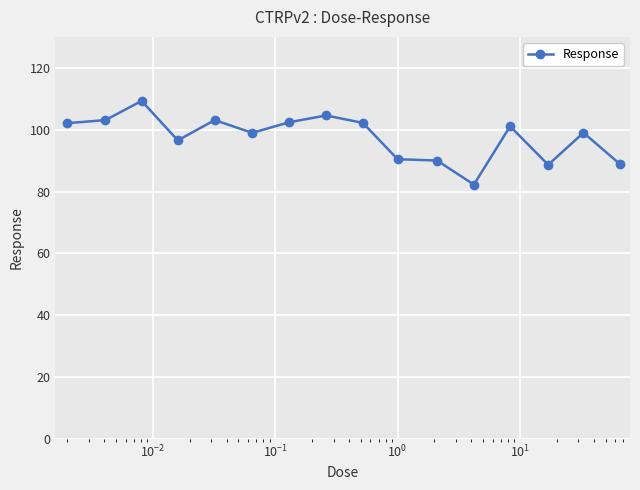

What is the value of the 15th point from the left?

99.0